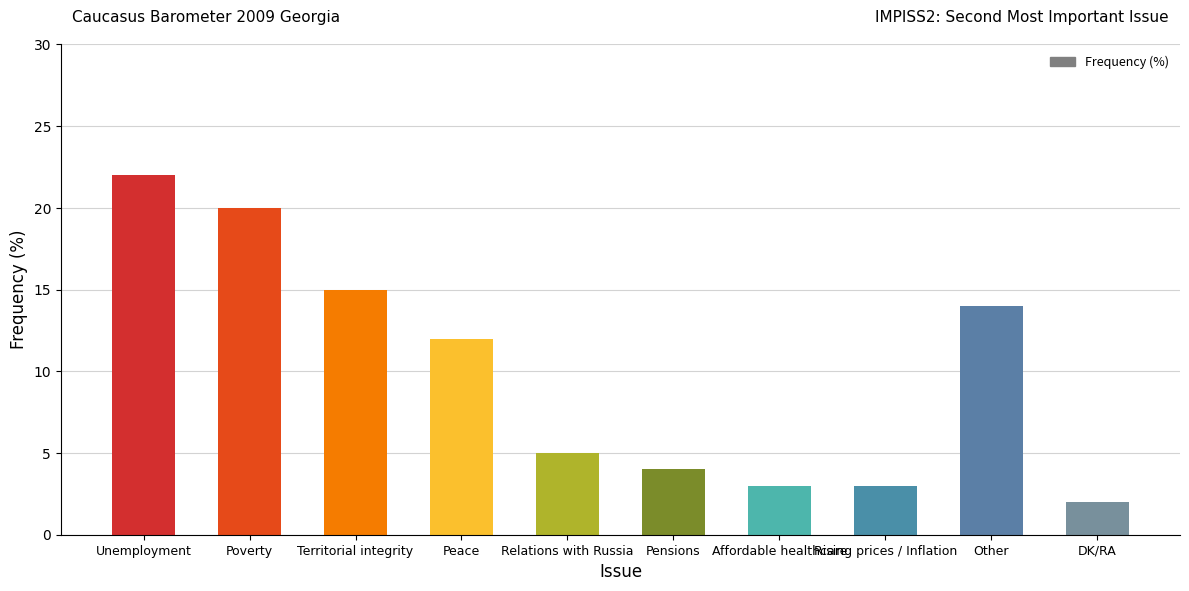

Reading left to right, list all the values displayed in this chart.

Unemployment=22	Poverty=20	Territorial integrity=15	Peace=12	Relations with Russia=5	Pensions=4	Affordable healthcare=3	Rising prices / Inflation=3	Other=14	DK/RA=2